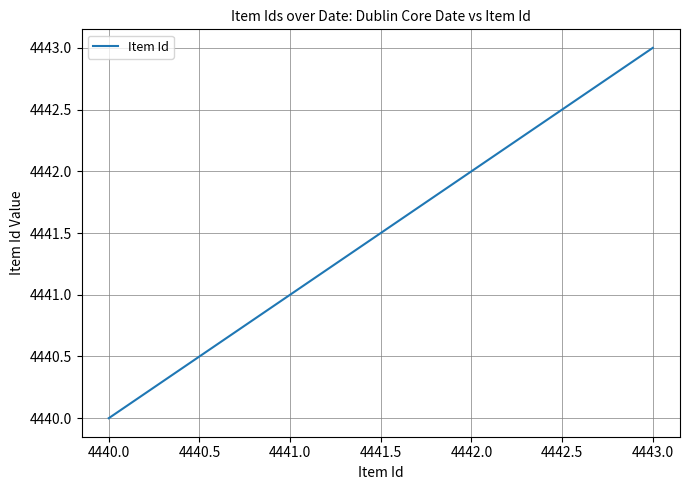

What is the minimum value shown in the chart?

4440